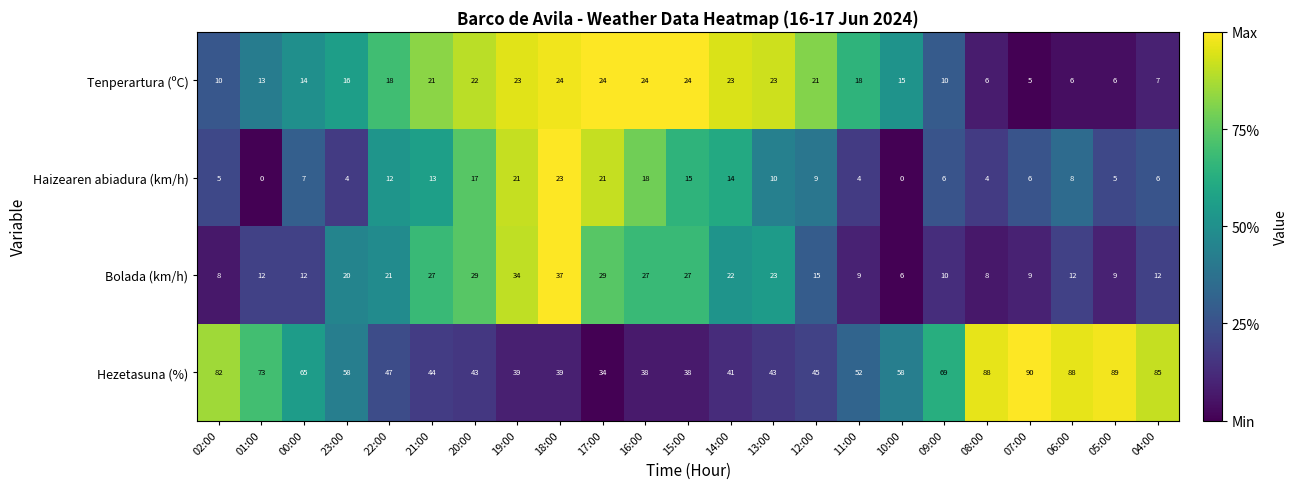

What is the difference between the maximum and minimum values in the Haizearen abiadura (km/h) series?

23